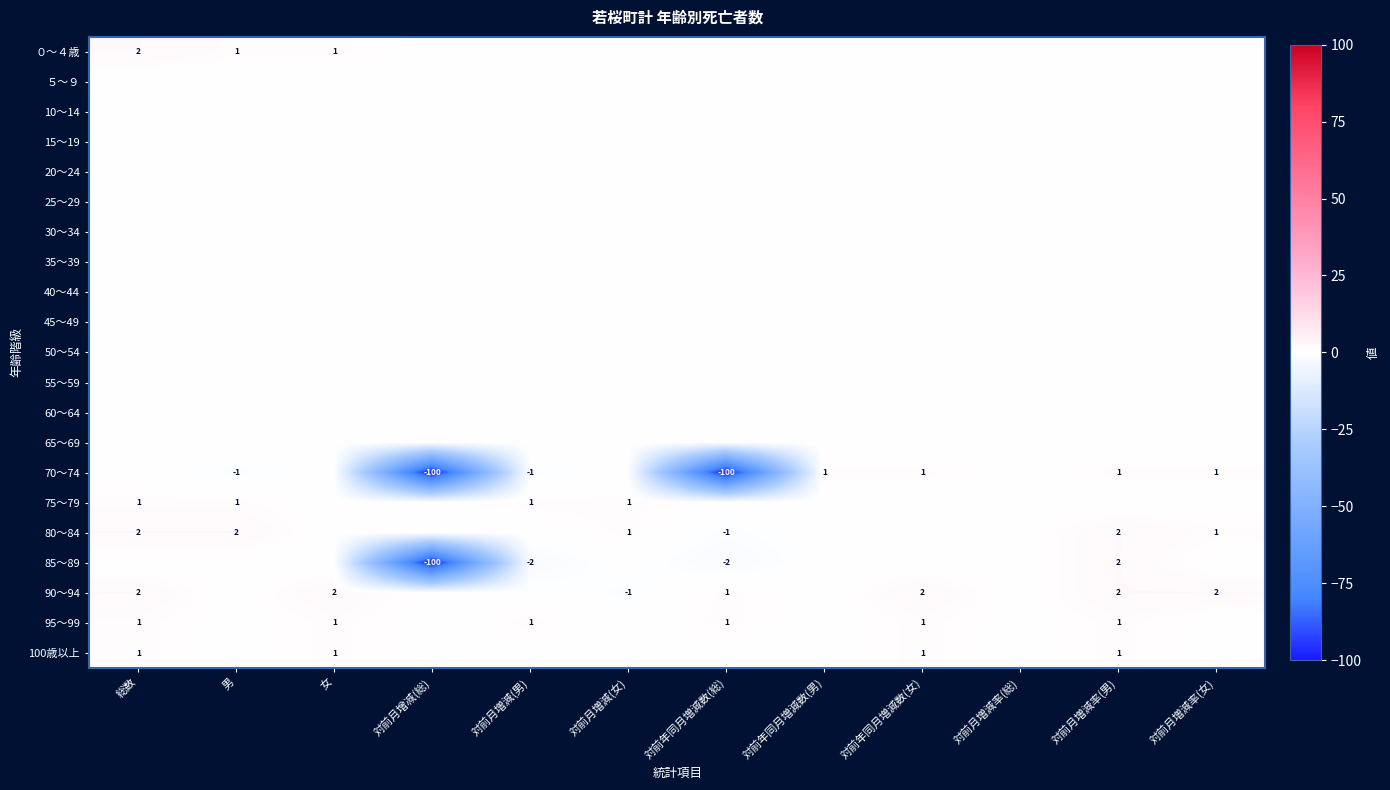

The ０～４歳 series shows 1 at 男. True or false?

True